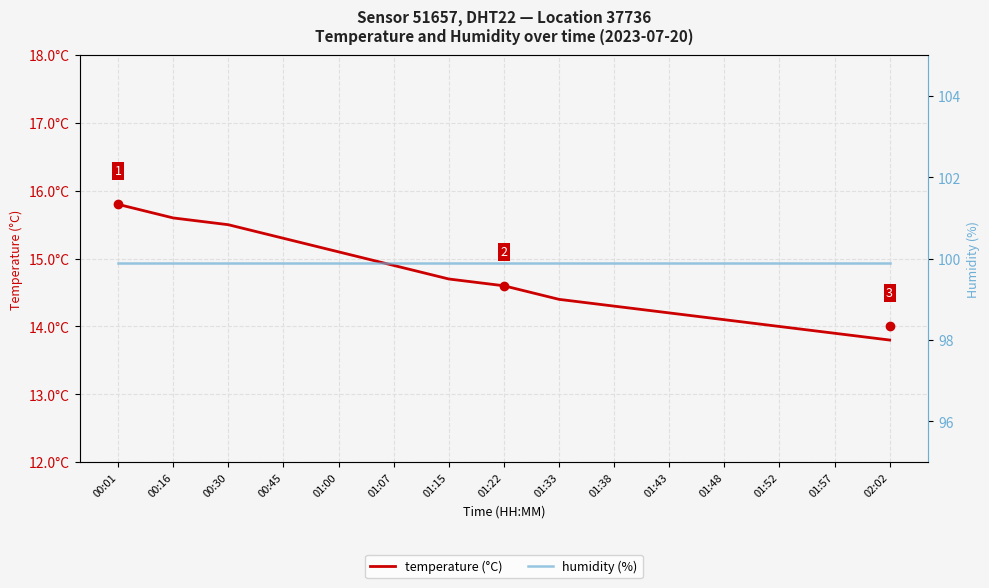

Which series has the largest range (max minus min)?

temperature